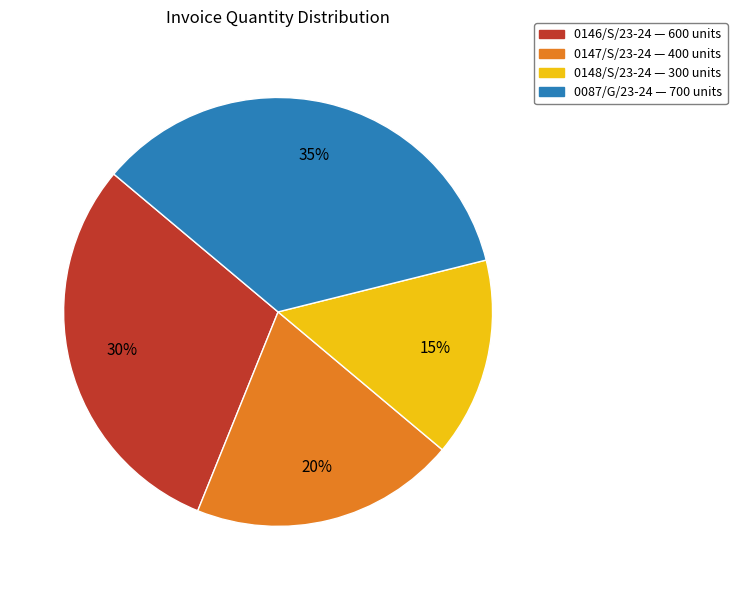

Approximately how many times larger is the value at 0087/G/23-24 compared to 0148/S/23-24?

2.3